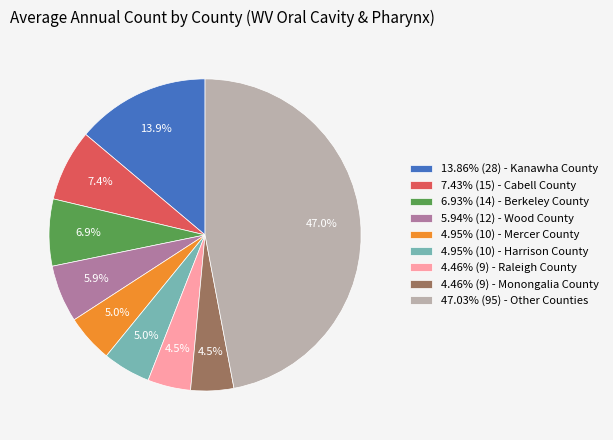

What is the ratio of the value at 4.46% (9) - Raleigh County to the value at 5.94% (12) - Wood County?

0.8